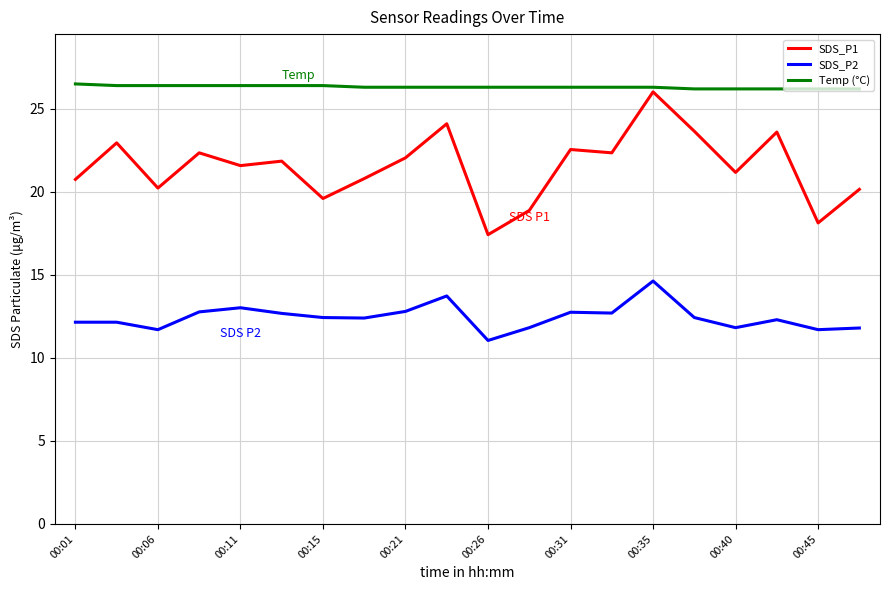

Which series has the largest total across all categories?

Temp (°C)